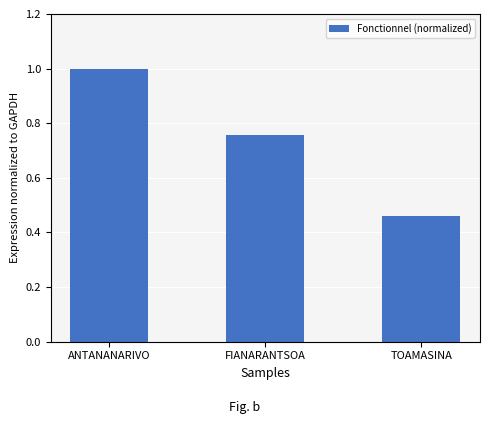

Are the bars horizontal?

No